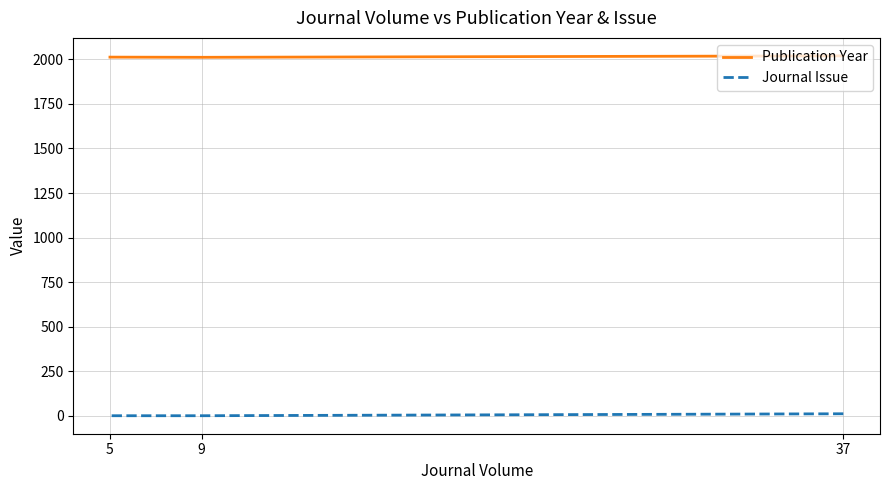

What value does the Publication Year series have at 9?

2011